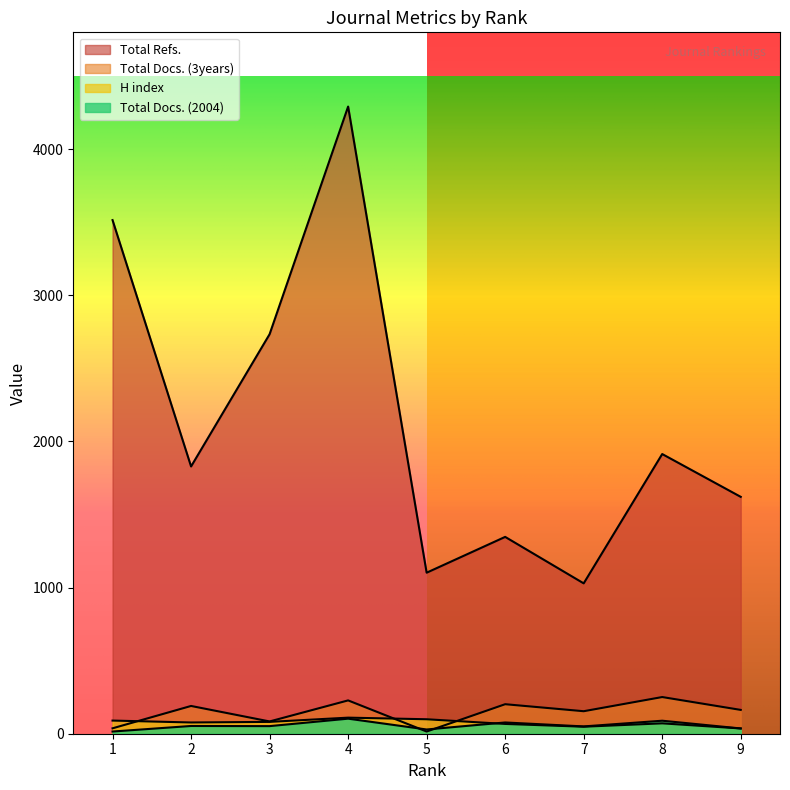

Where is the first local minimum for Total Refs.?

2